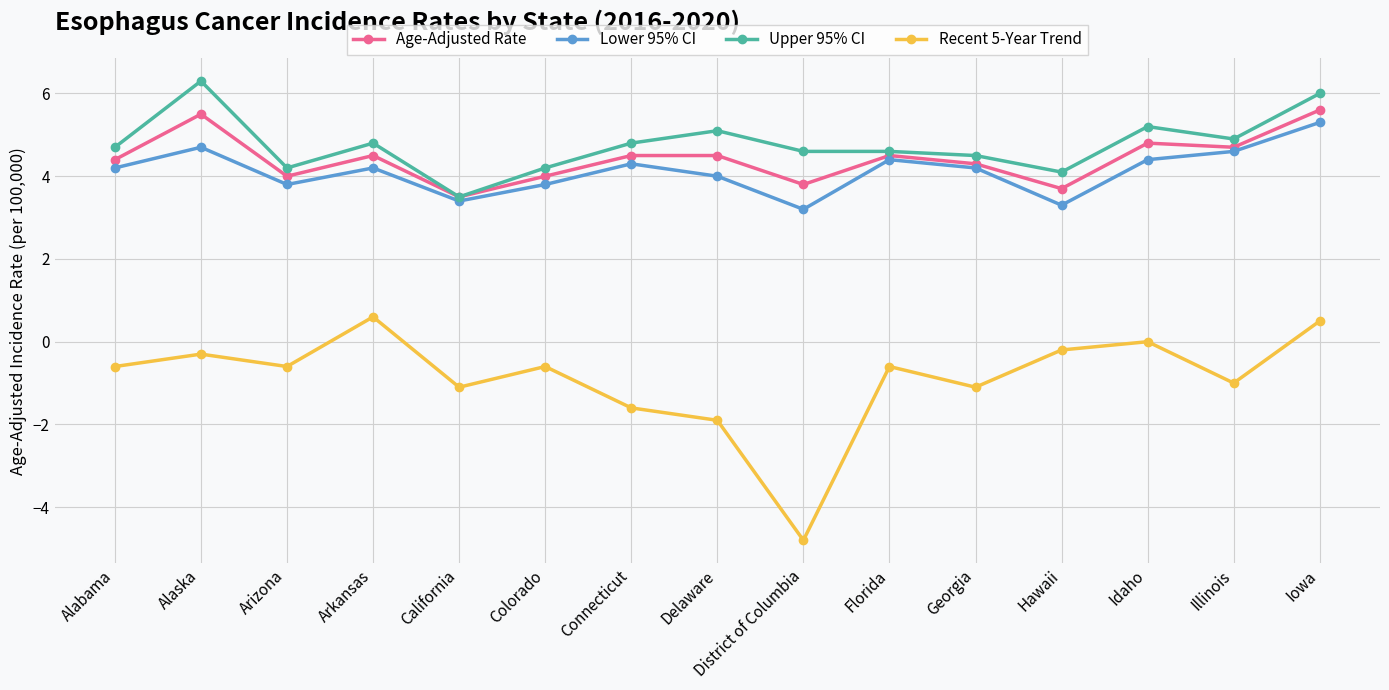

True or false: Age-Adjusted Rate has a value of 6.3 at California.

False